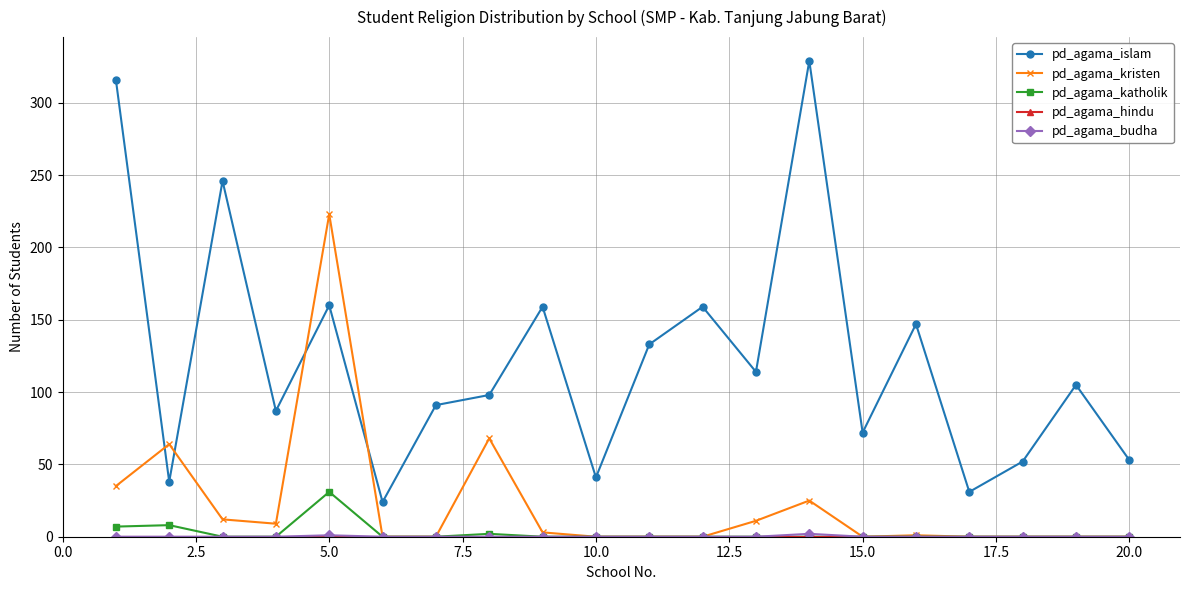

Which series has the largest total across all categories?

pd_agama_islam